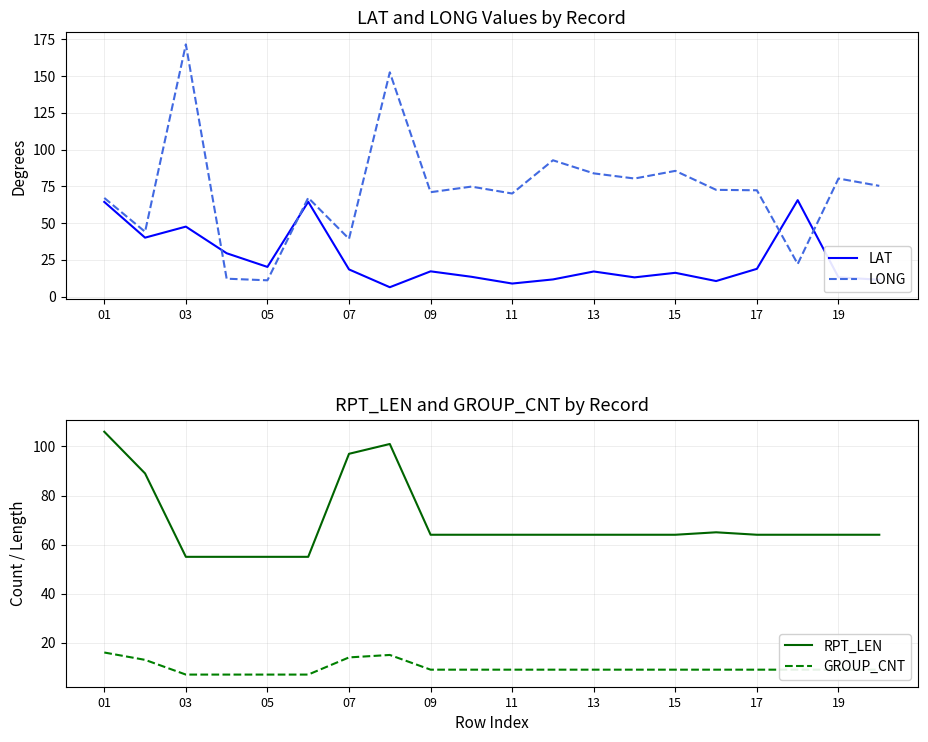

In GROUP_CNT, how many points are higher than both neighbors (excluding endpoints)?

1